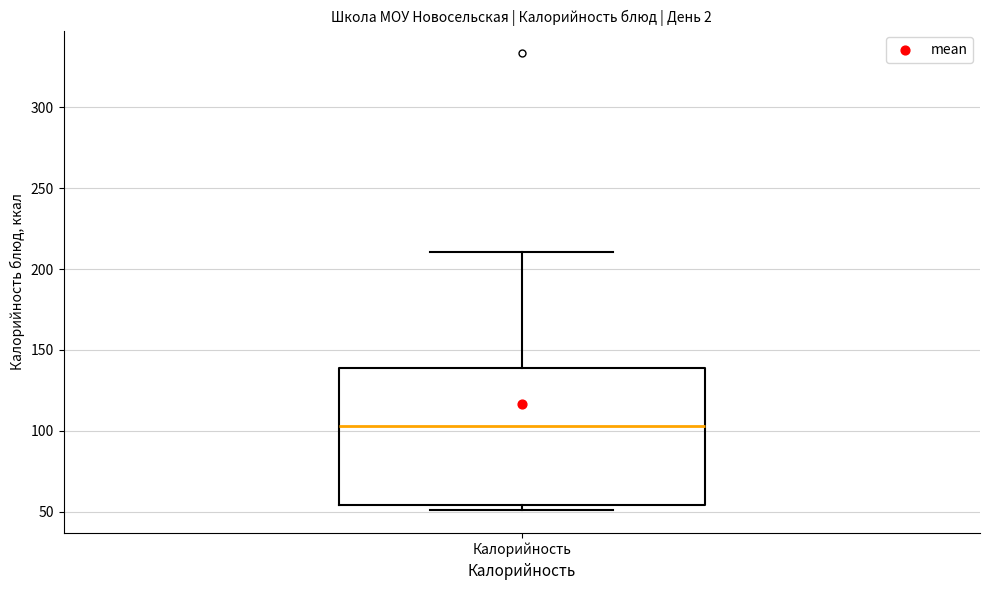

Transcribe this box plot: give where the median line is, the range the box spans, and where the two whiskers end, as read against the y-axis. The values are not printed on the chart, so give them approximately, as read against the axis.

median 105, box 55 to 140, whiskers 50 to 210